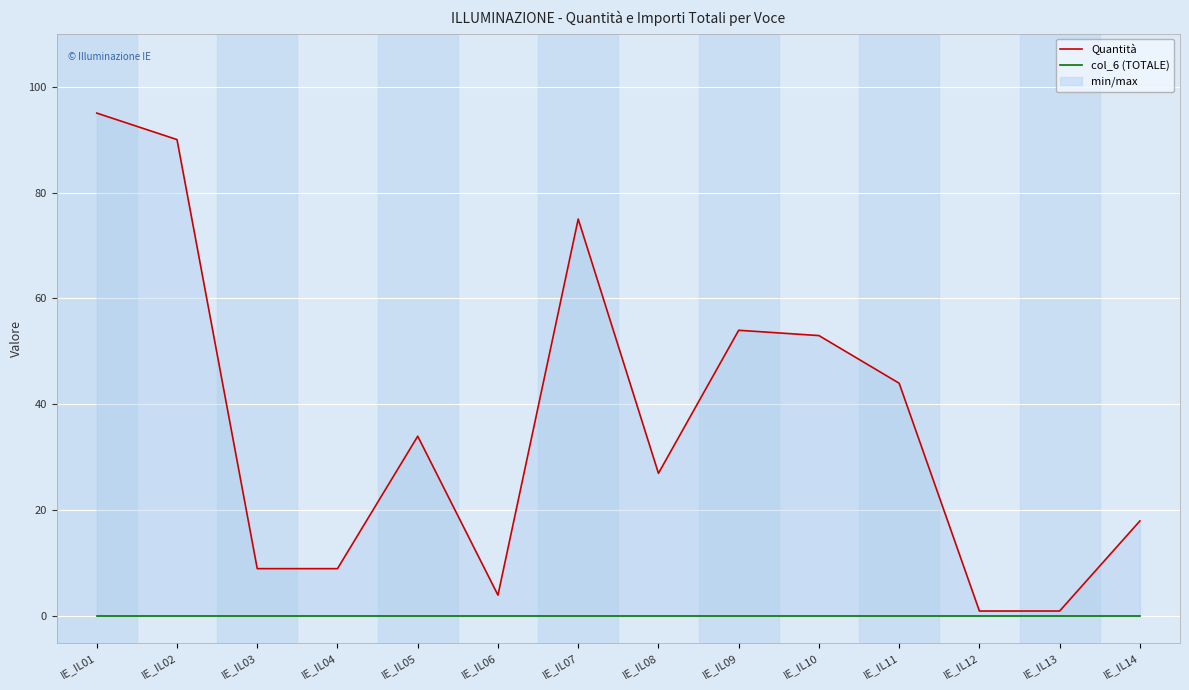

Is it true that Quantità equals 46 at IE_IL05?

False